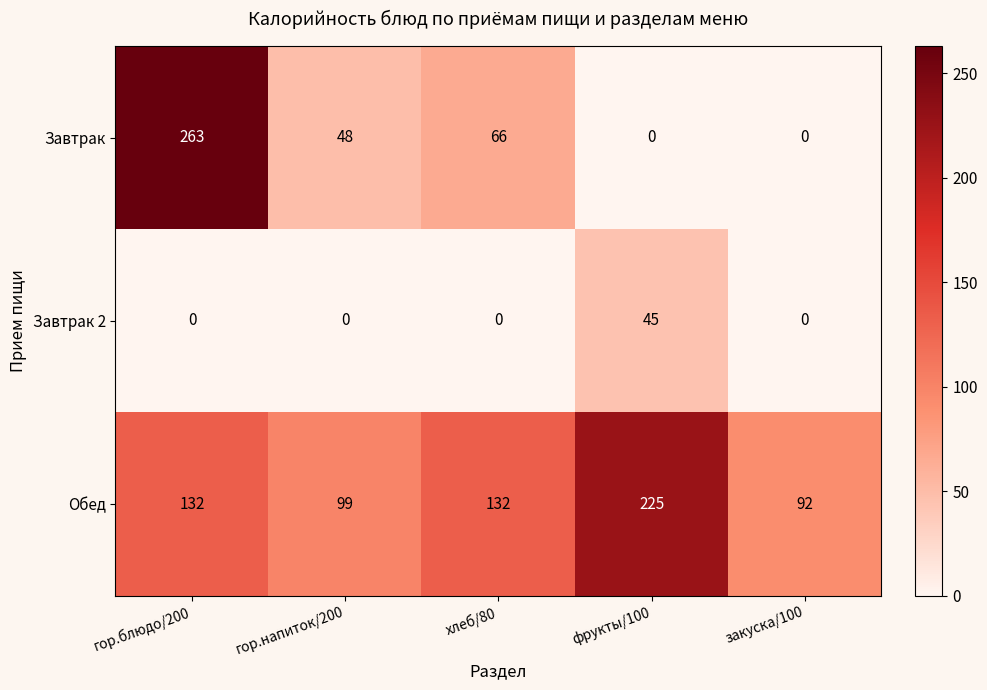

Which series has the widest spread of values?

Завтрак